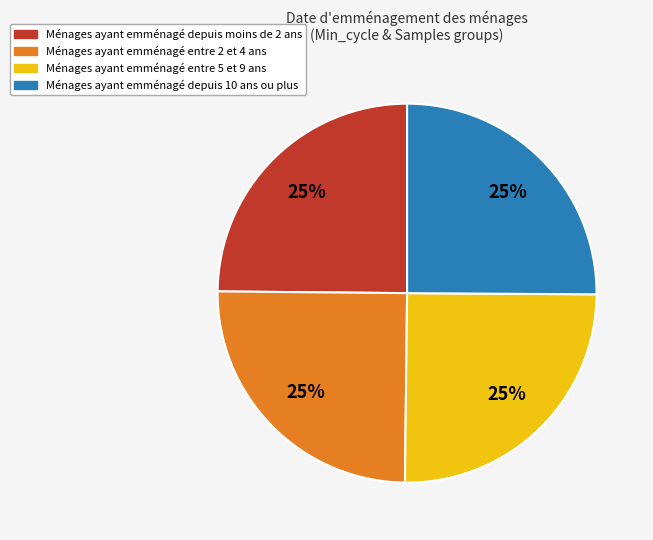

Count the number of slices in the pie.

4